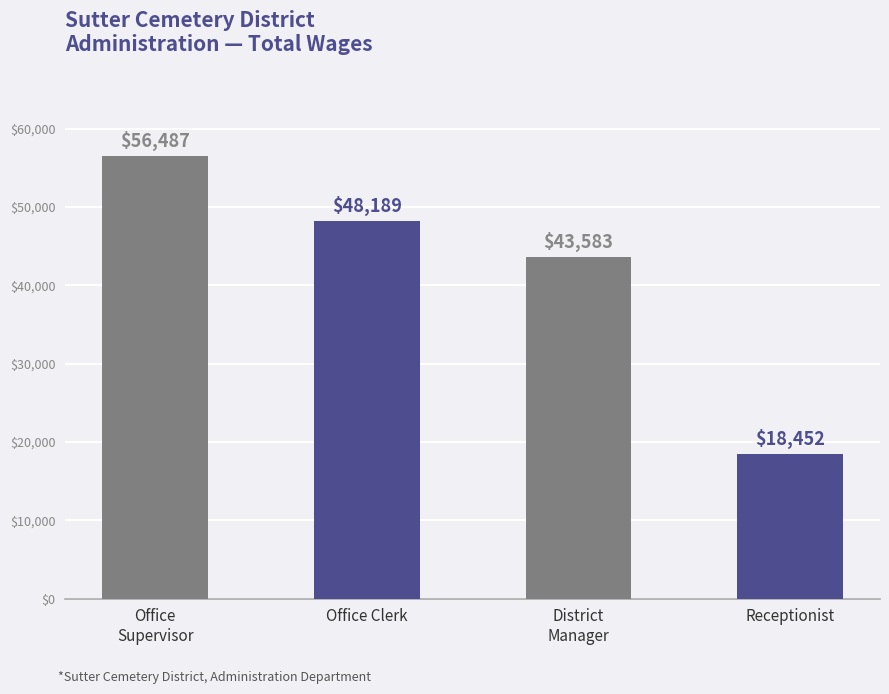

The chart shows a value of 56487 at Office
Supervisor. True or false?

True